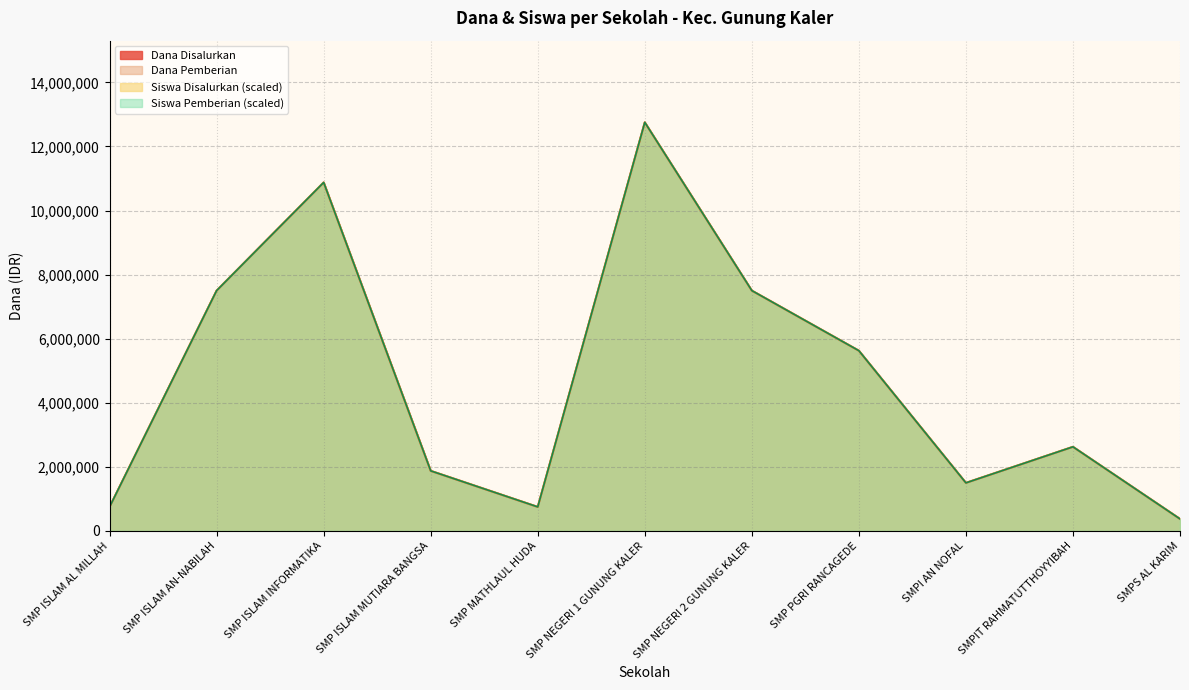

Which series has the largest total across all categories?

Dana Disalurkan